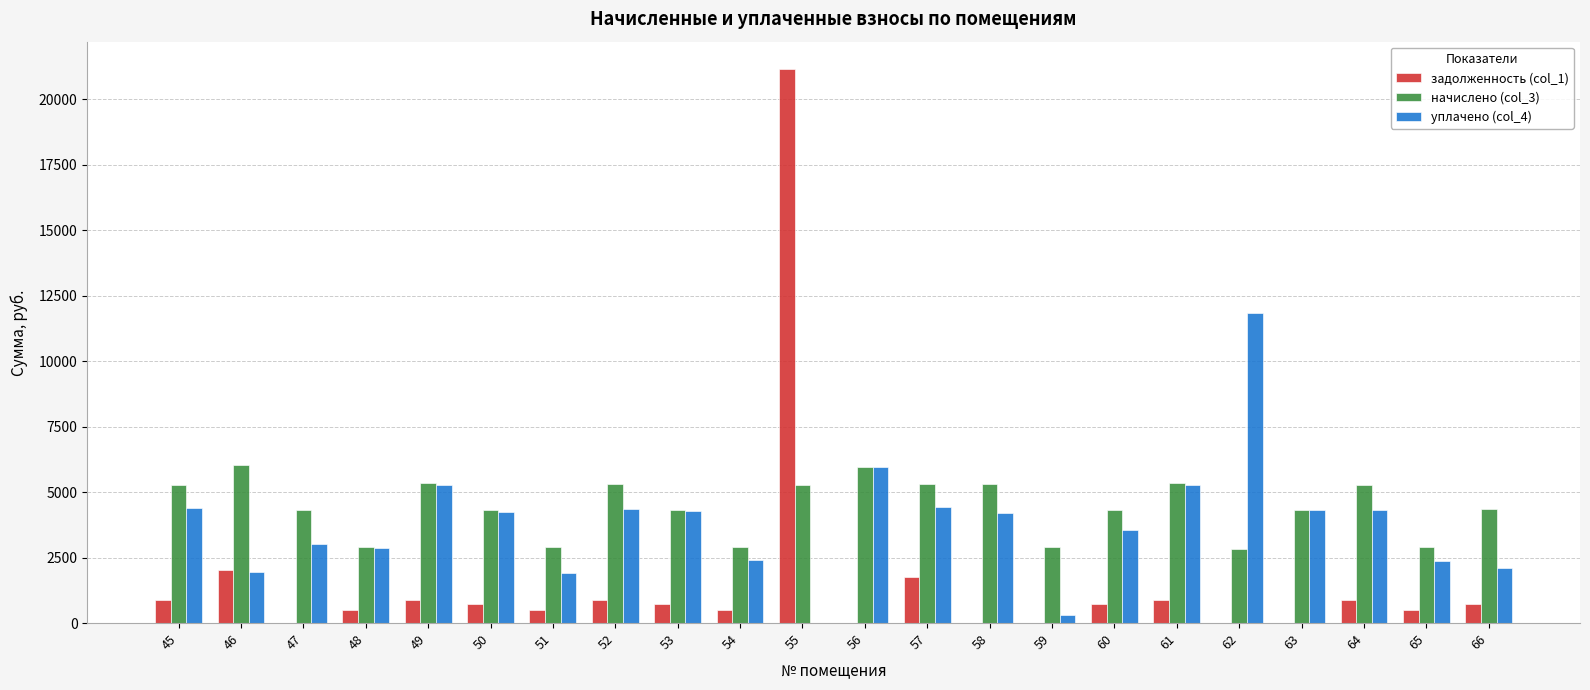

How many groups of bars are there?

22